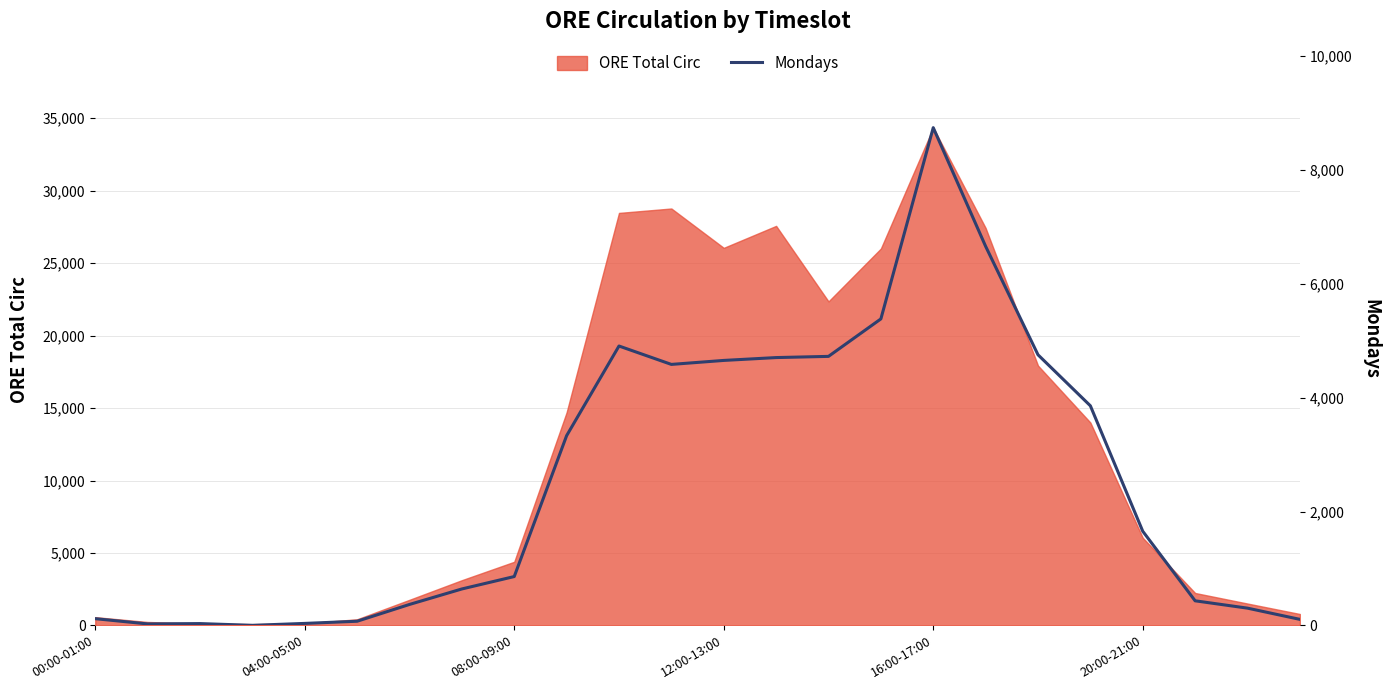

True or false: there are more than 2 points higher than both neighbors.

True